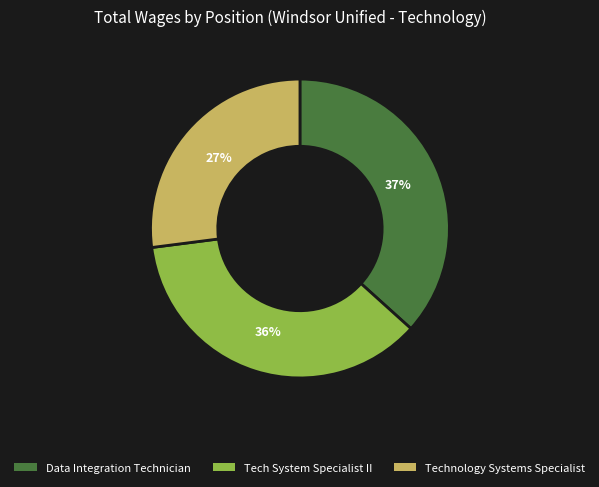

Is there a majority slice in this chart?

No